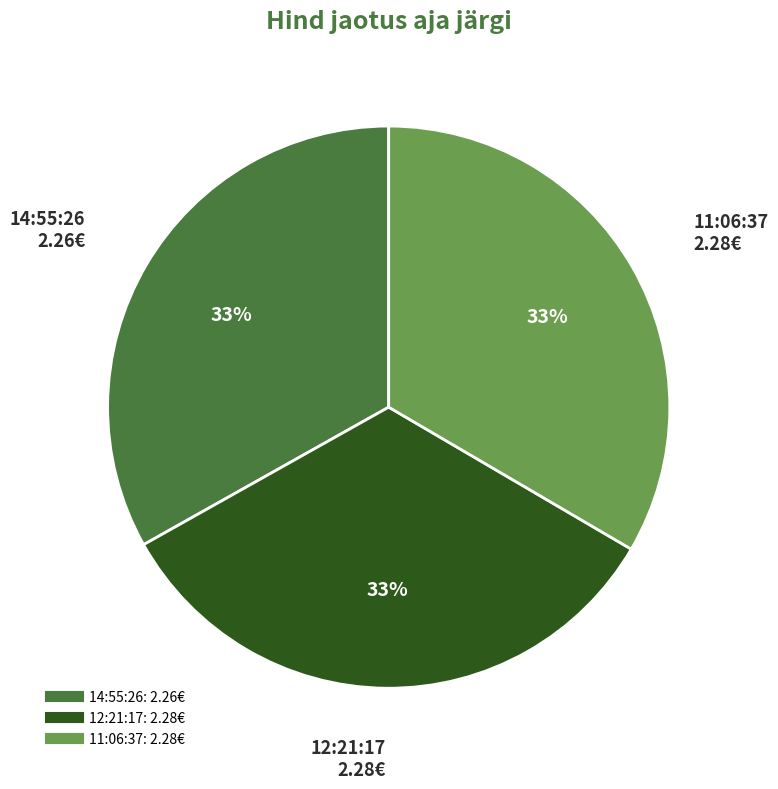

To the nearest percent, what is the combined percentage of 14:55:26 and 11:06:37?

67%